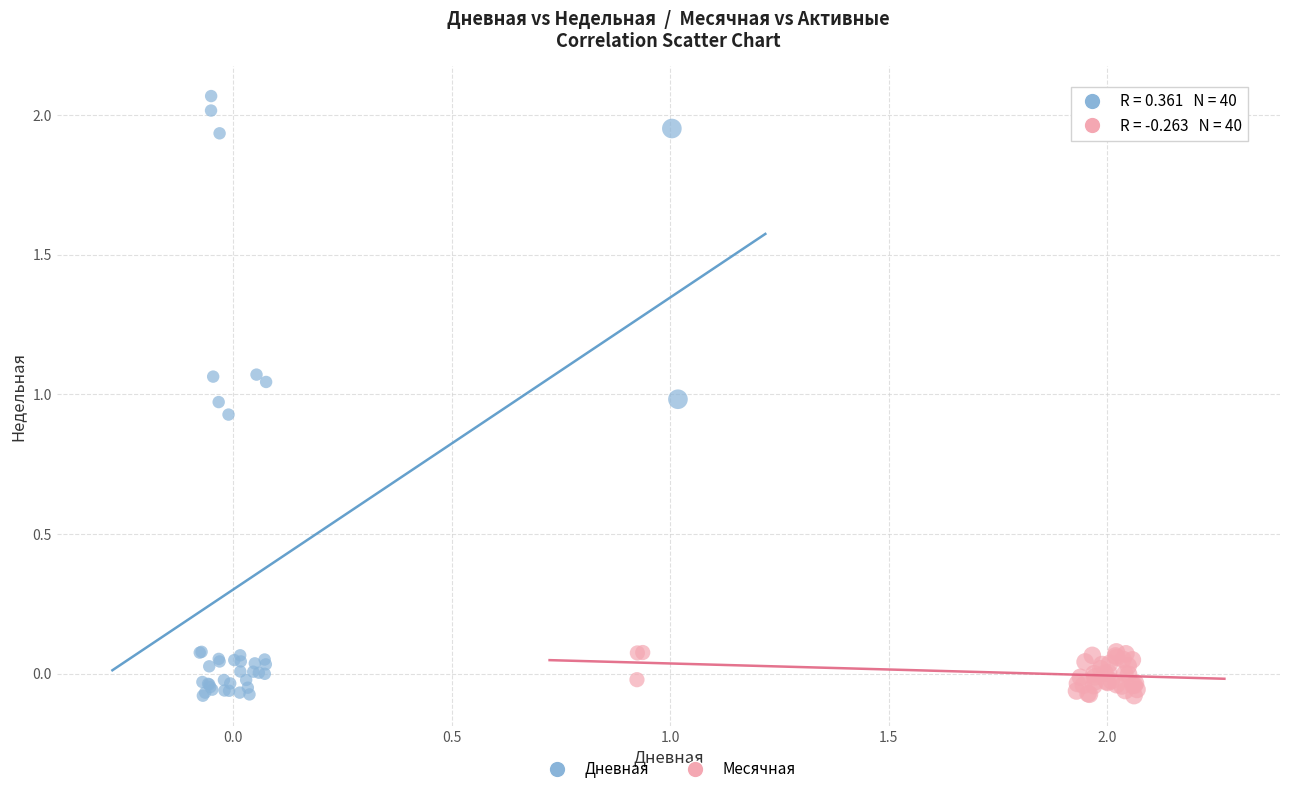

Which series reaches the maximum Y coordinate?

Дневная